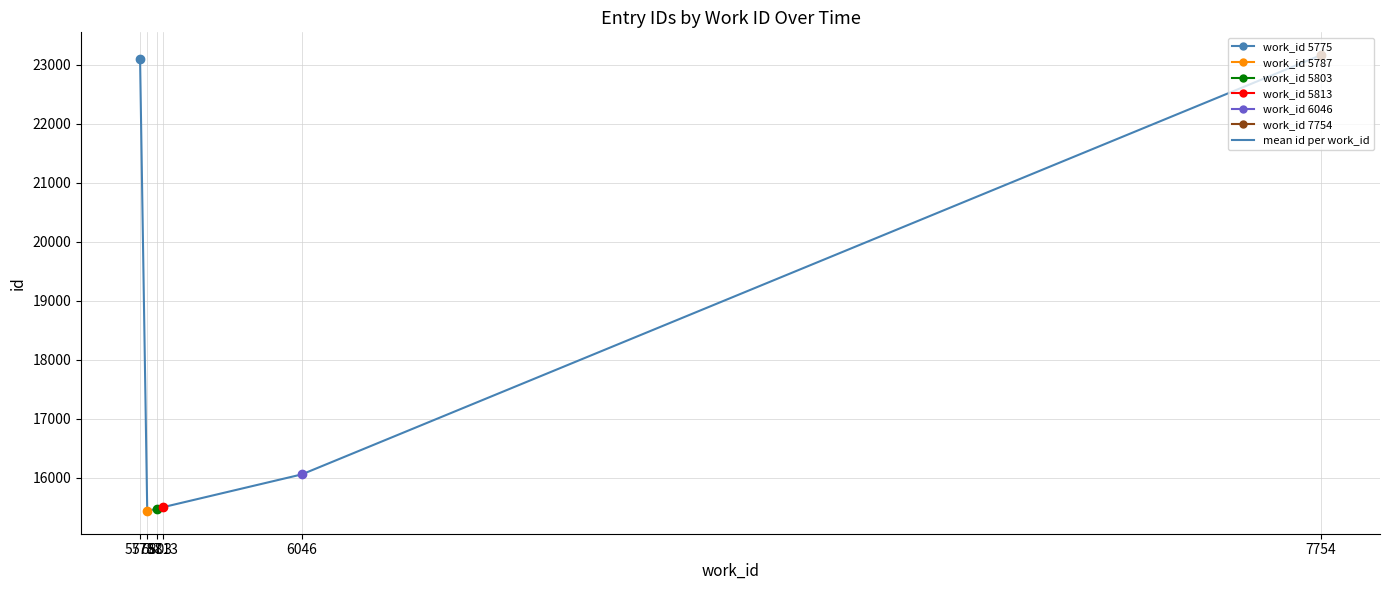

Between 5775 and 5813, which is larger?

5775